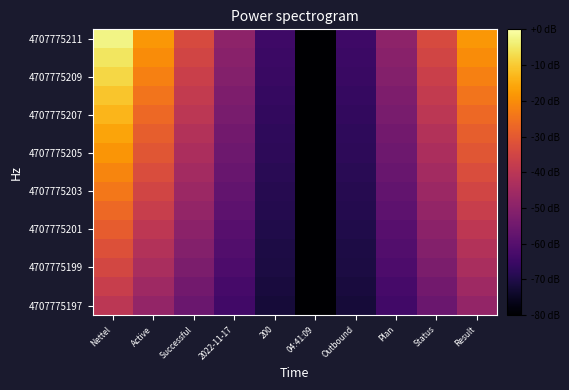

What is the difference between the highest and lowest values at Plan?

14.9